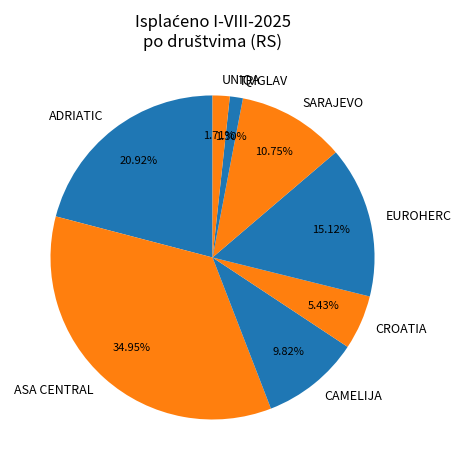

Is it true that TRIGLAV is 1% of the pie?

True